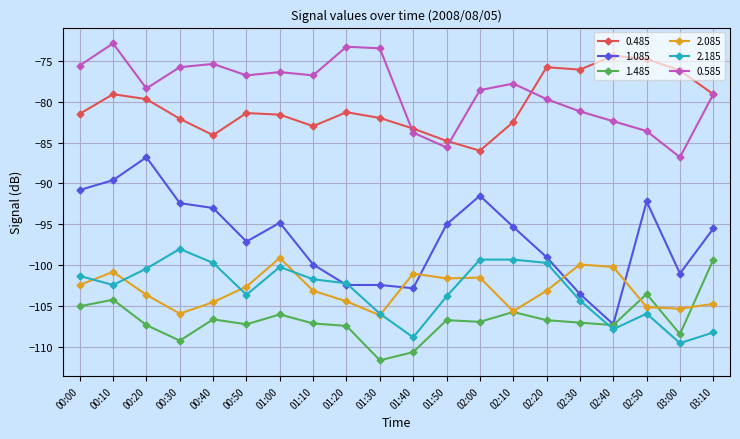

Is it true that 1.085 equals -139.6 at 02:20?

False